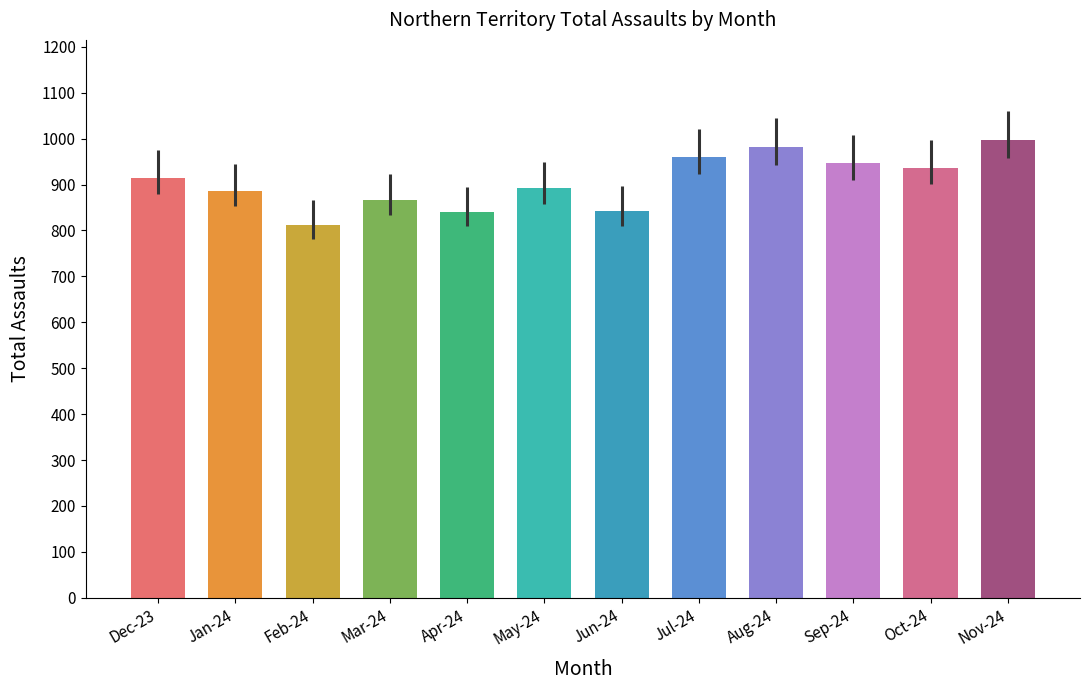

Read the value at Dec-23.

915